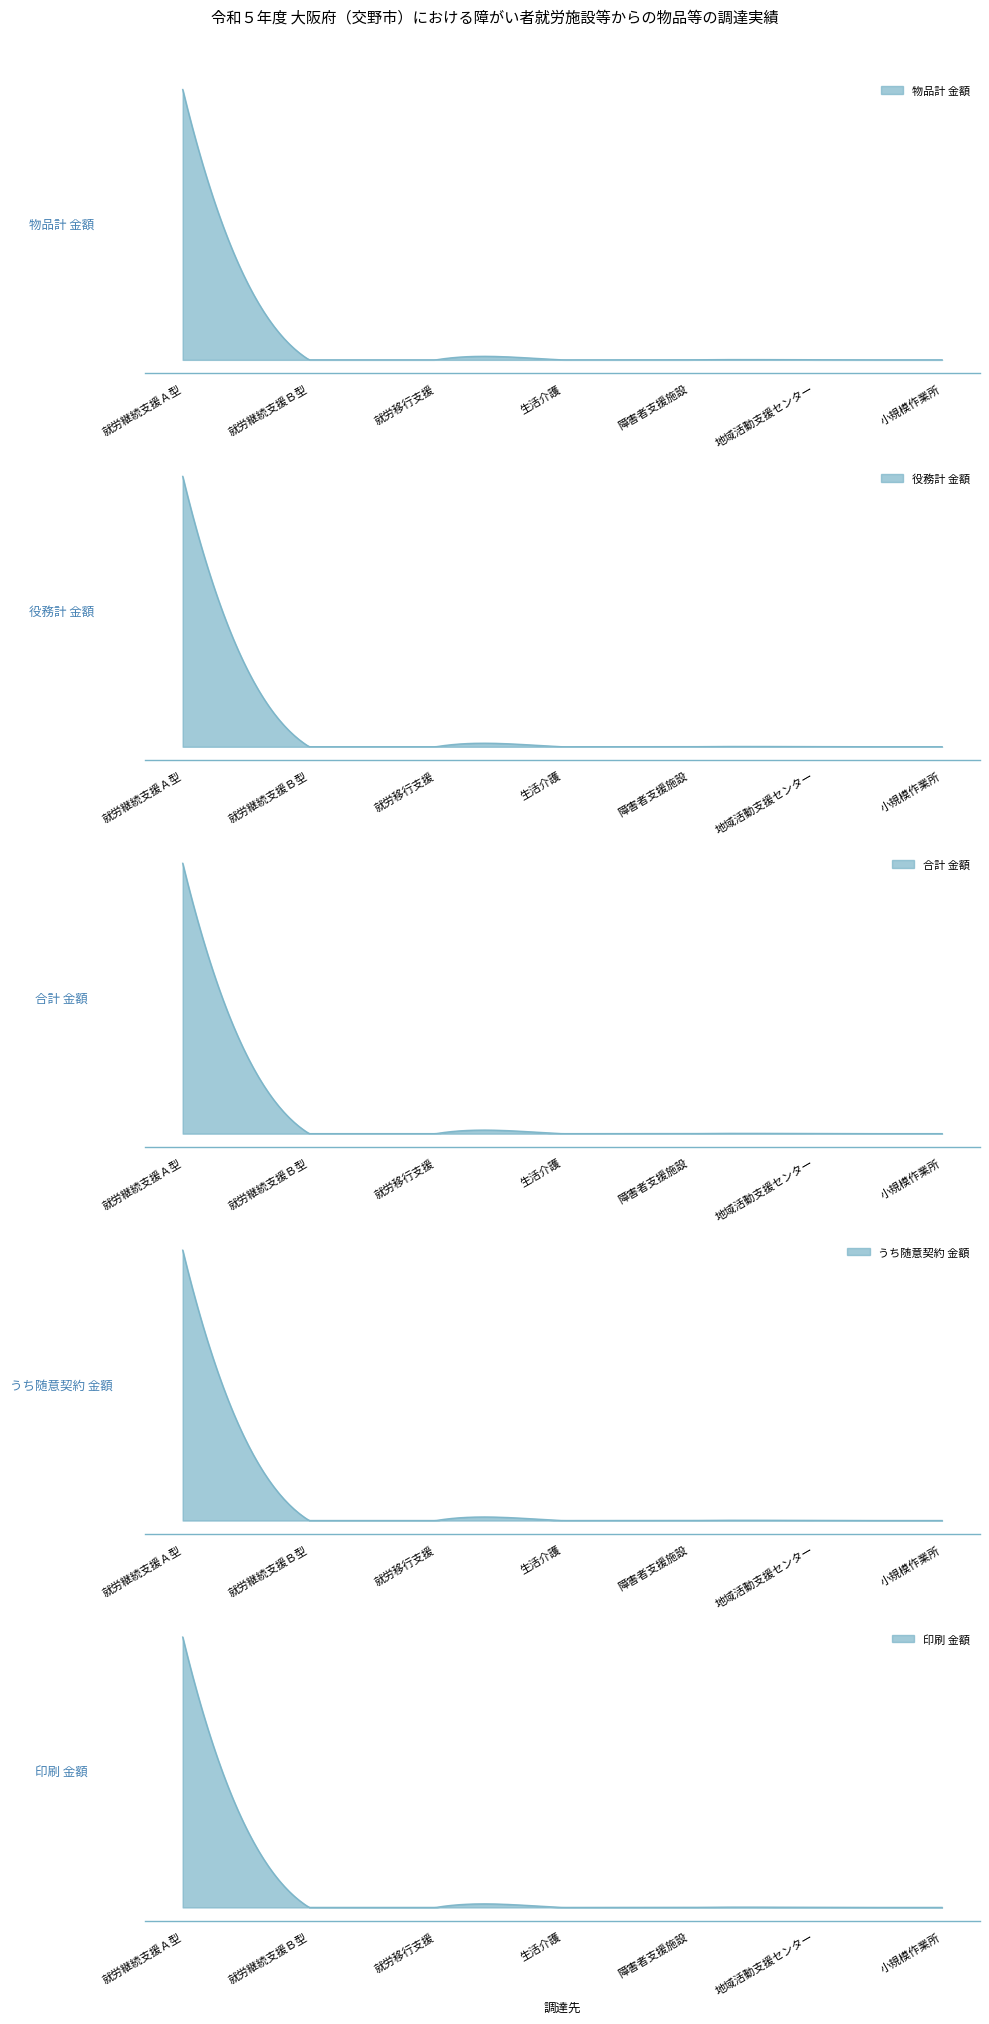

What is the label of the 4th point from the left?

生活介護